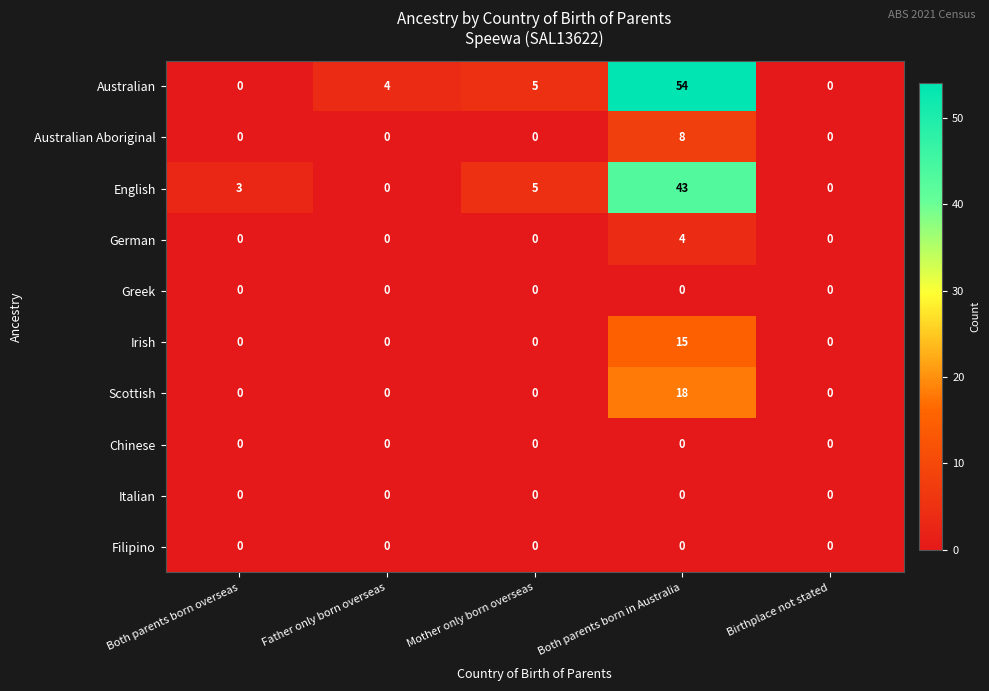

At which category is the sum across all series the highest?

Both parents born in Australia